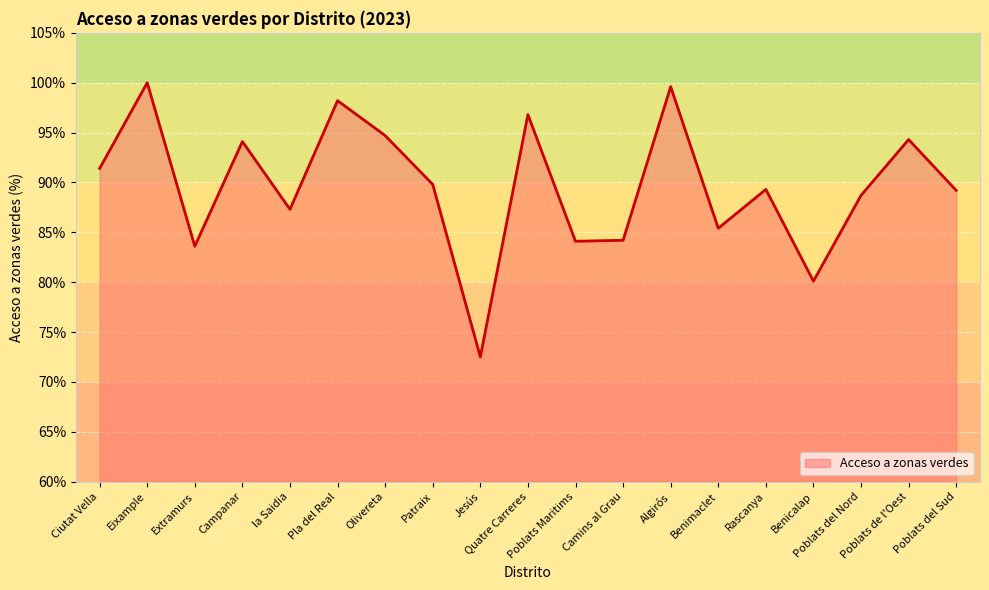

Read the value at Rascanya.

89.3